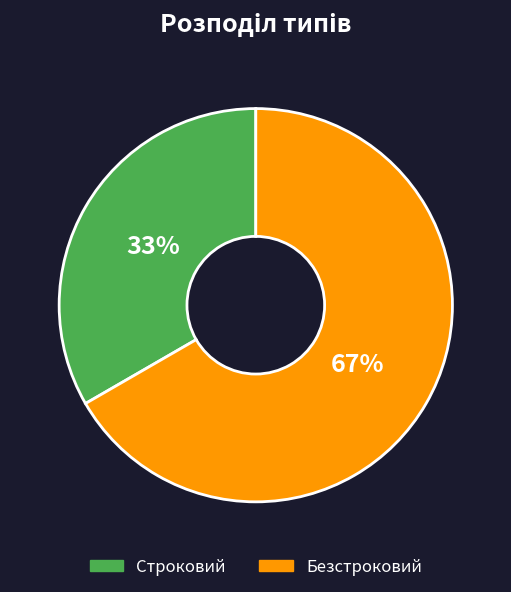

Count the number of slices in the pie.

2